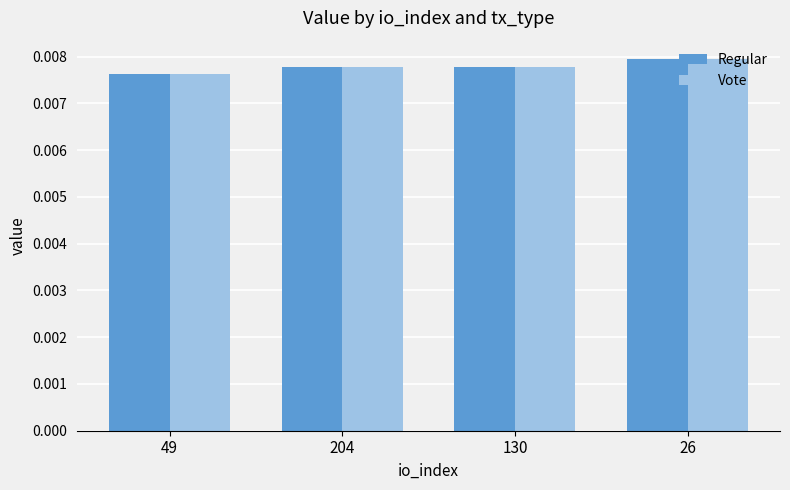

Does the chart contain any negative values?

No